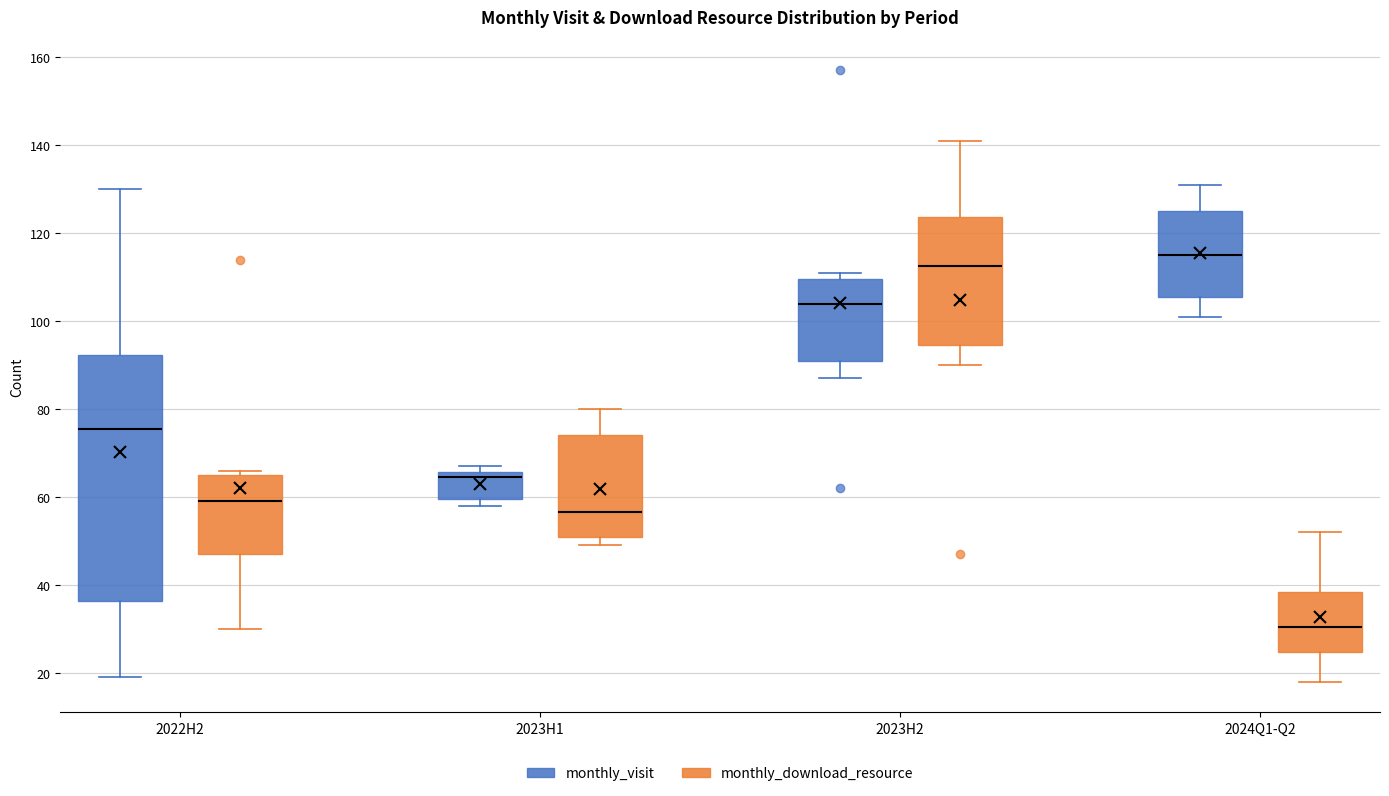

Which box's median line is the highest?

2024Q1-Q2 (monthly_visit)